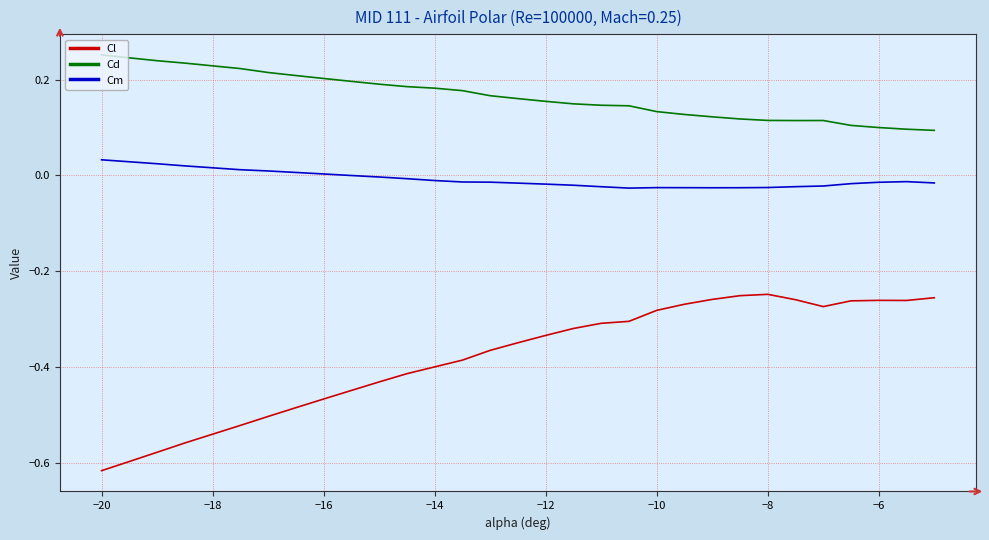

Rank the series by their maximum value, from highest to lowest.

Cd, Cm, Cl